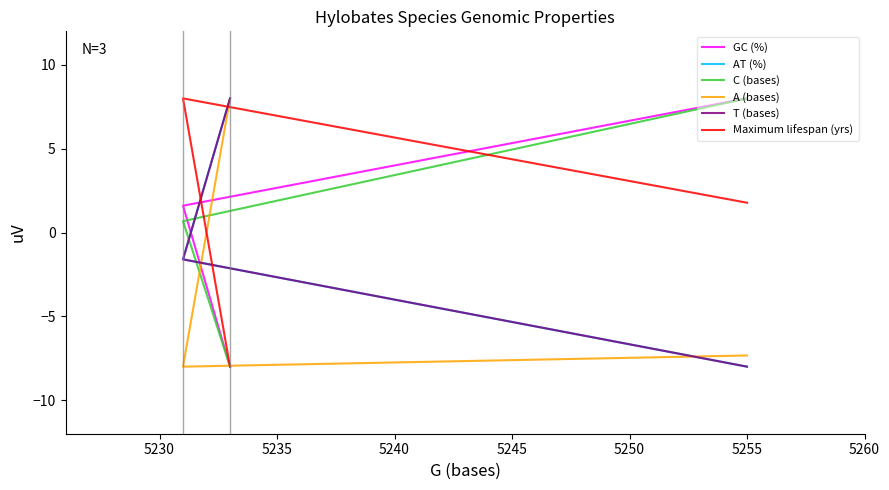

How many data points does each series have?

3